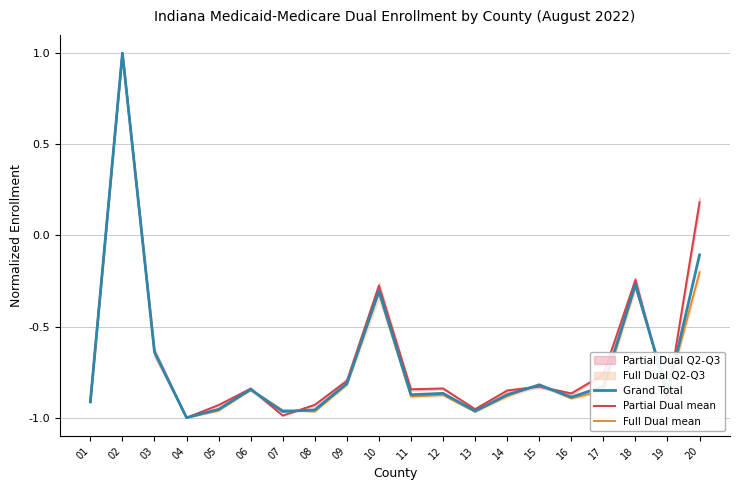

How many times do Partial Dual mean and Full Dual mean cross each other?

6